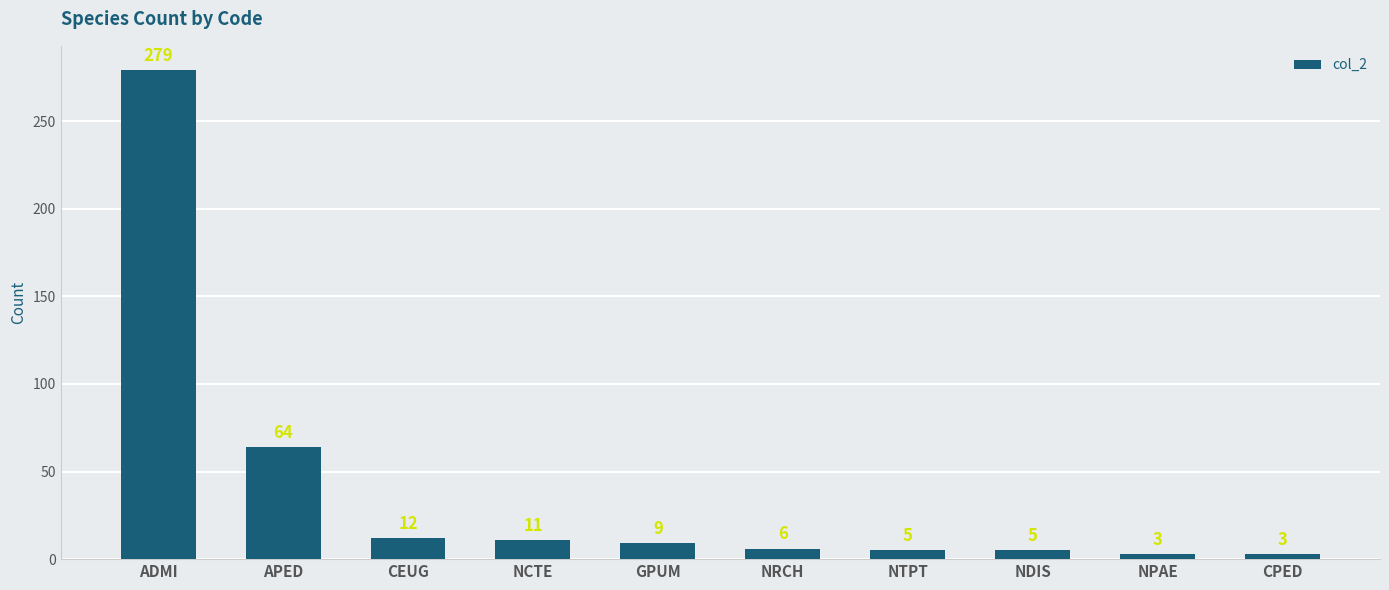

The chart shows a value of 64 at APED. True or false?

True